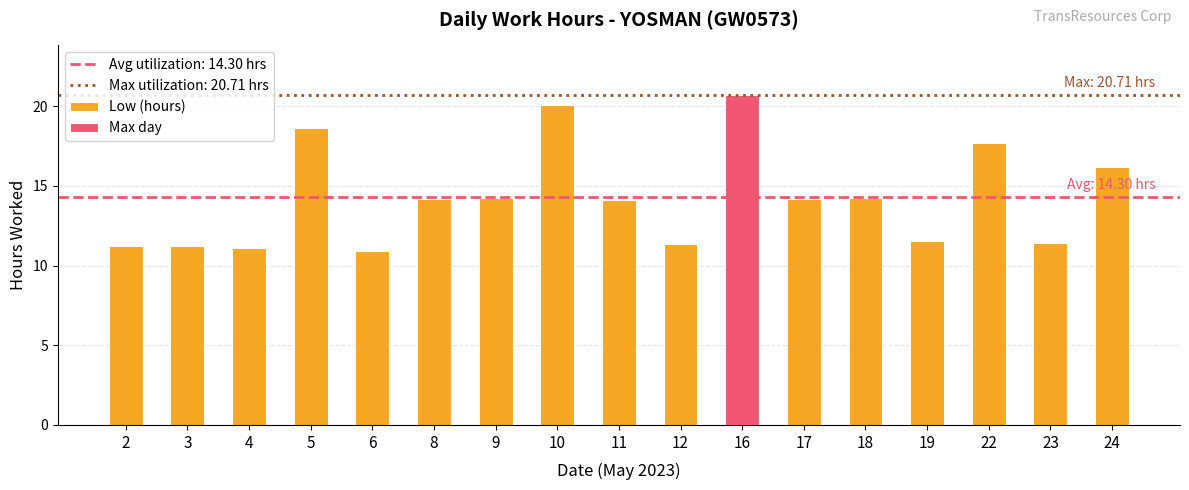

Does the chart contain any negative values?

No